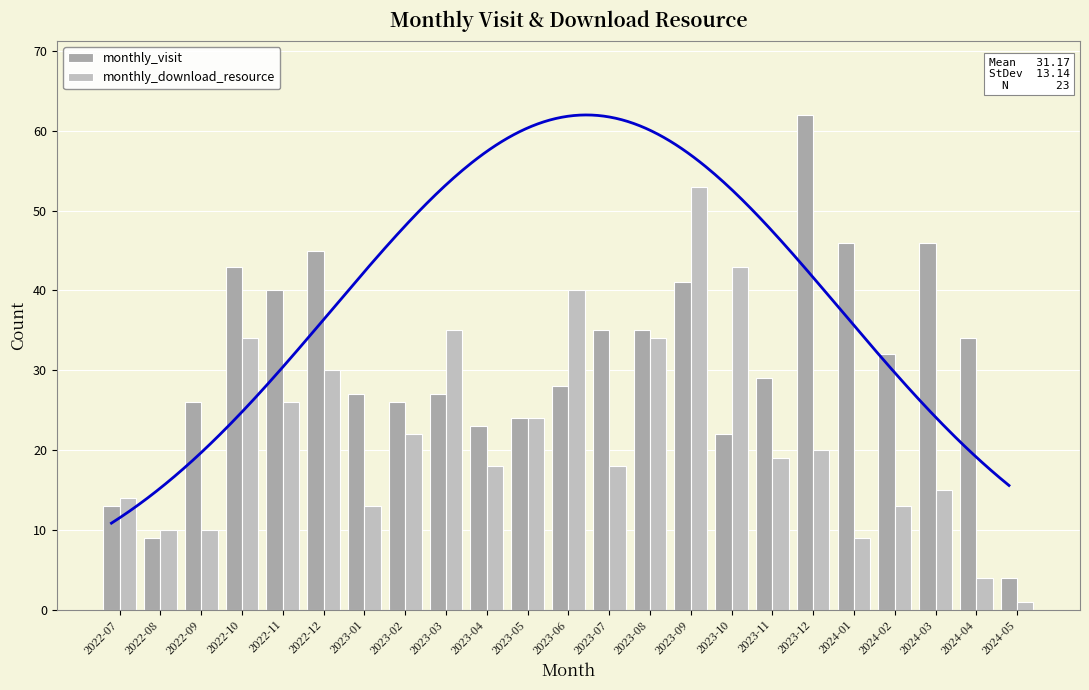

How many groups of bars are there?

23